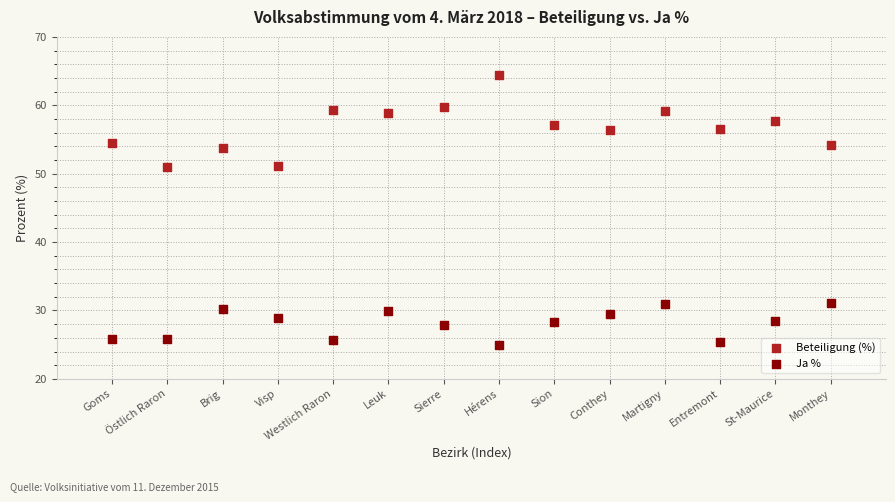

Which series contains the lowest Y value?

Ja %